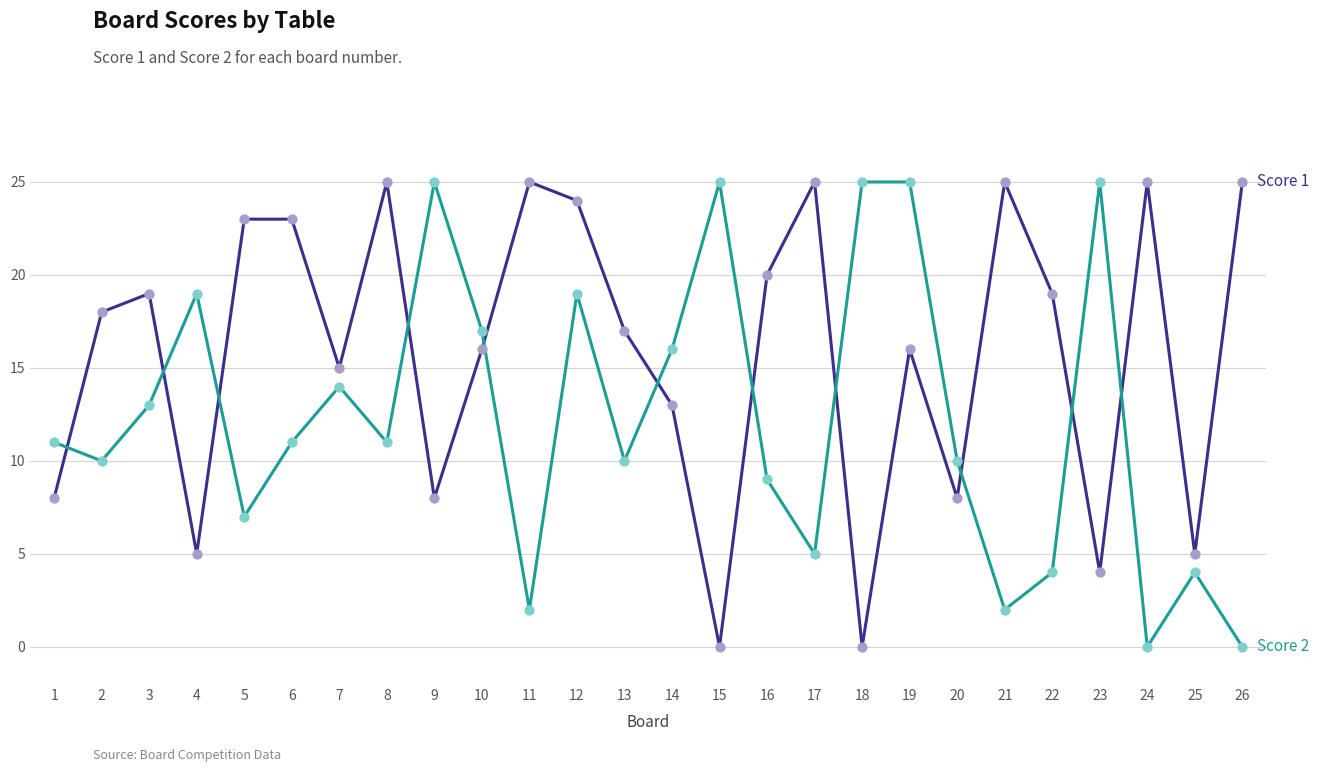

What is the total value across all series at 12?

43